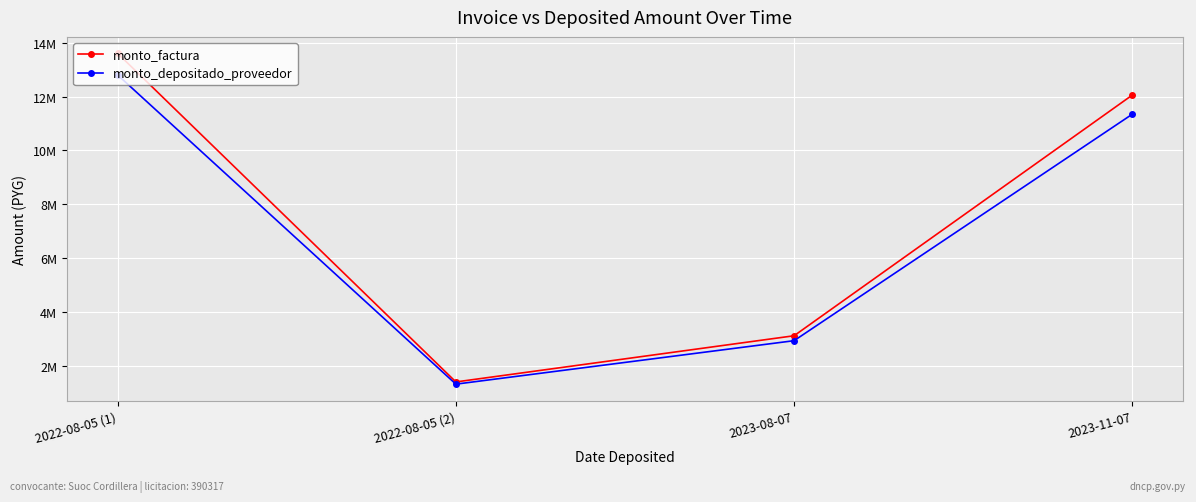

Reading left to right, list all the values displayed in this chart.

monto_factura: 2022-08-05 (1)=13603988	2022-08-05 (2)=1392523	2023-08-07=3109368	2023-11-07=12055620
monto_depositado_proveedor: 2022-08-05 (1)=12801971	2022-08-05 (2)=1310427	2023-08-07=2926056	2023-11-07=11344887